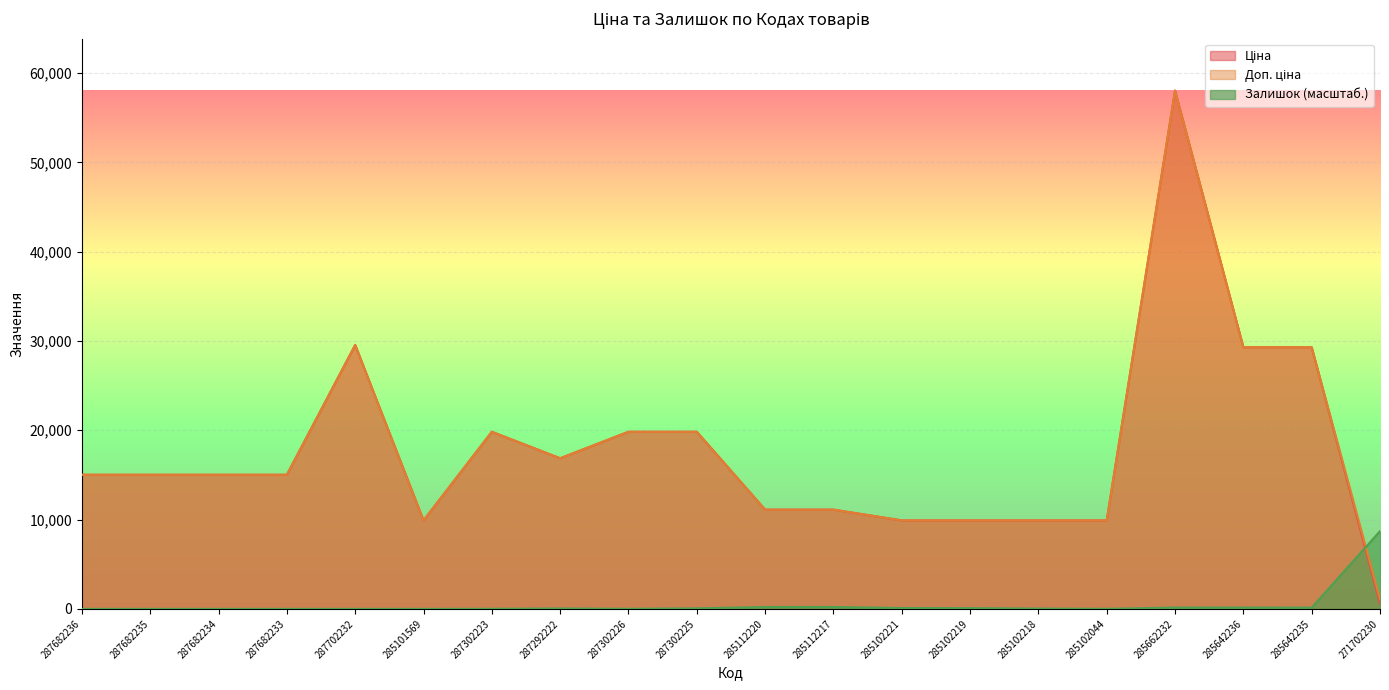

How many values in Залишок are above zero?

14